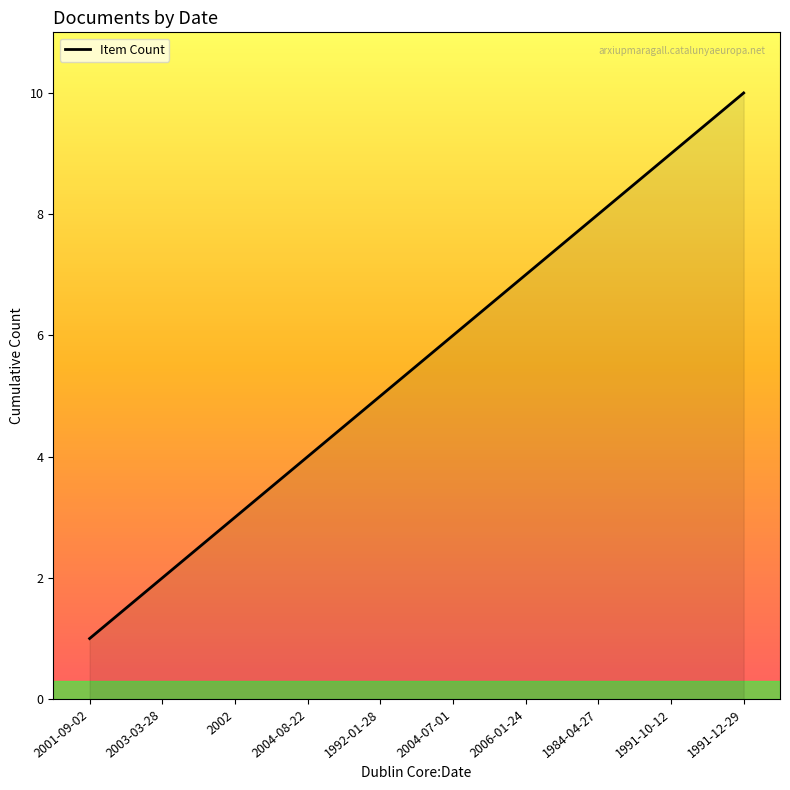

Rank the categories by value from lowest to highest.

2001-09-02, 2003-03-28, 2002, 2004-08-22, 1992-01-28, 2004-07-01, 2006-01-24, 1984-04-27, 1991-10-12, 1991-12-29